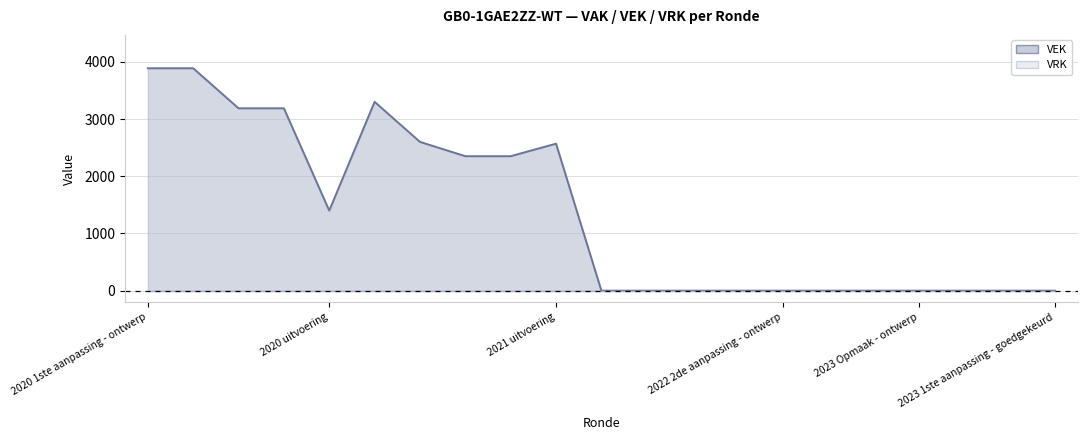

What is the value of the 4th point from the left?

3187